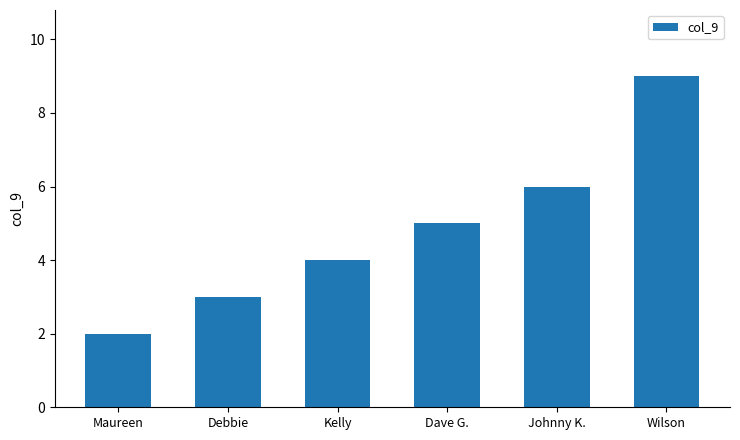

Which category has the lowest value across all series?

Maureen